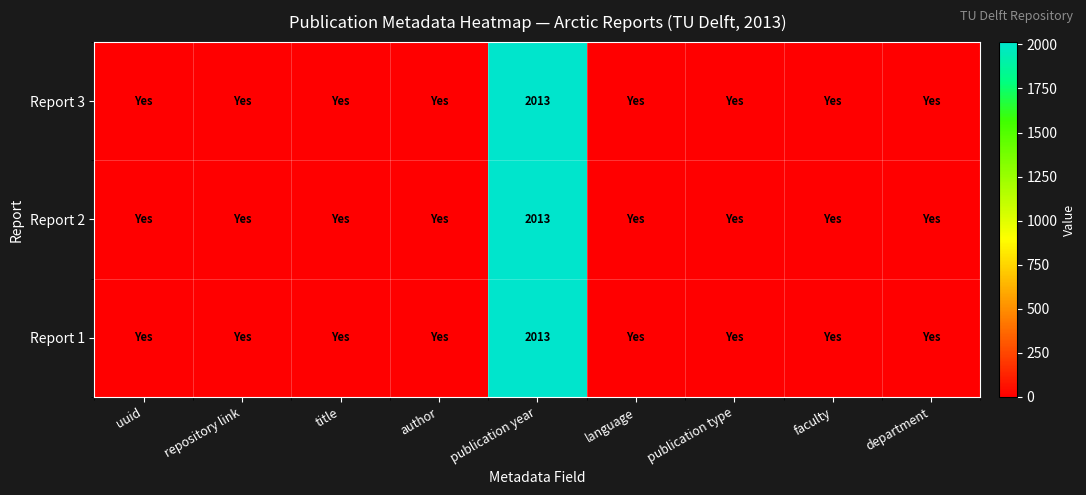

At language, list the series in order from largest to smallest.

Report 3, Report 2, Report 1